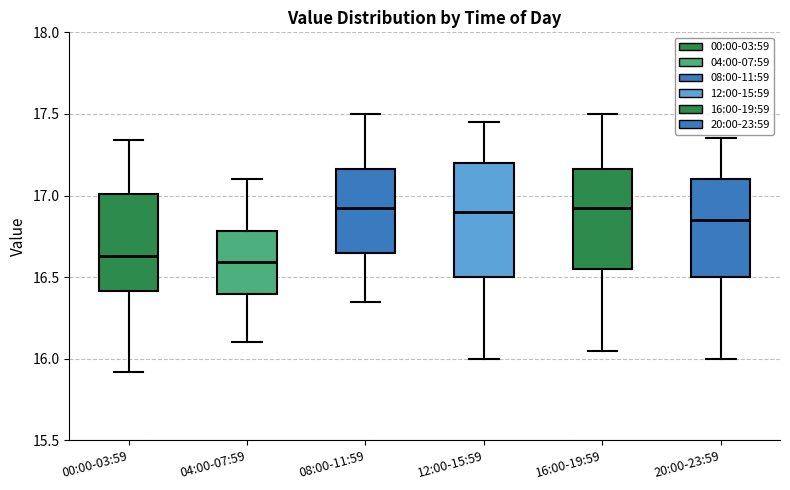

Comparing the boxes themselves (not the whiskers), which one is the tallest?

12:00-15:59